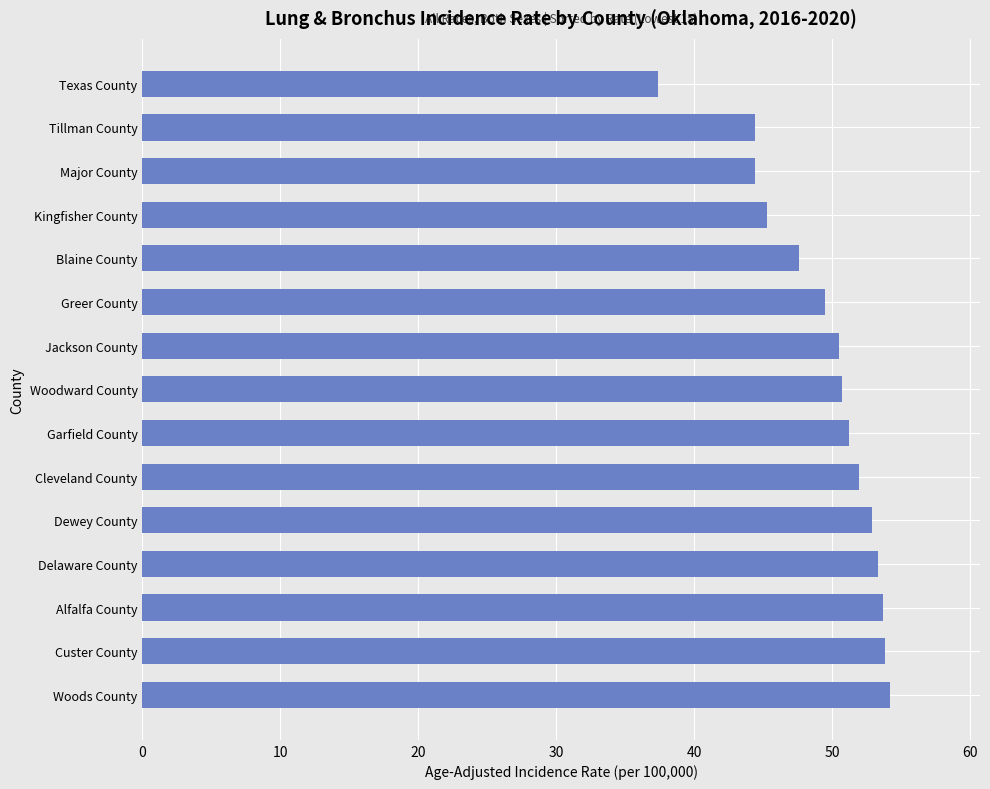

How many bars are there in total?

15